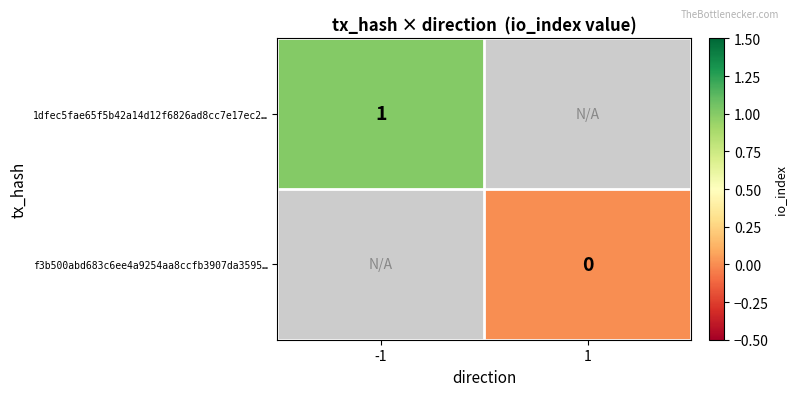

The value of 1dfec5fae65f5b42a14d12f6826ad8cc7e17ec2… at -1 is 0. True or false?

False